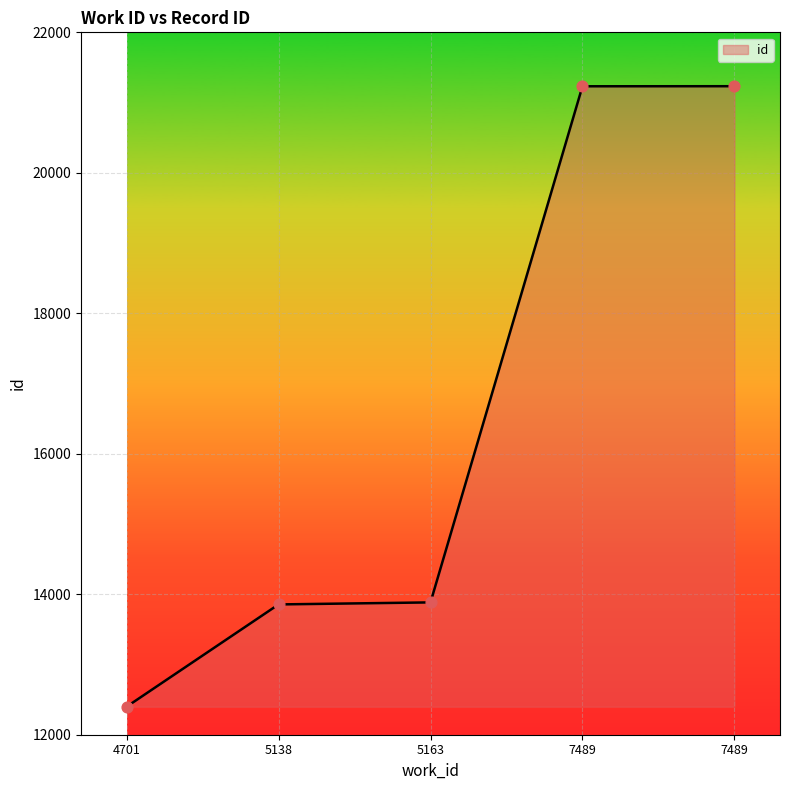

What is the change in value from 5163 to 7489?

+7349